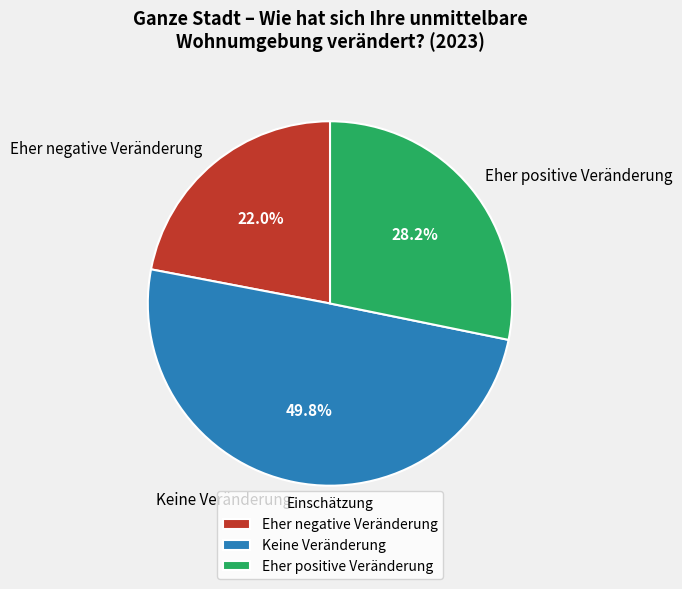

Is it true that Keine Veränderung is 50% of the pie?

True